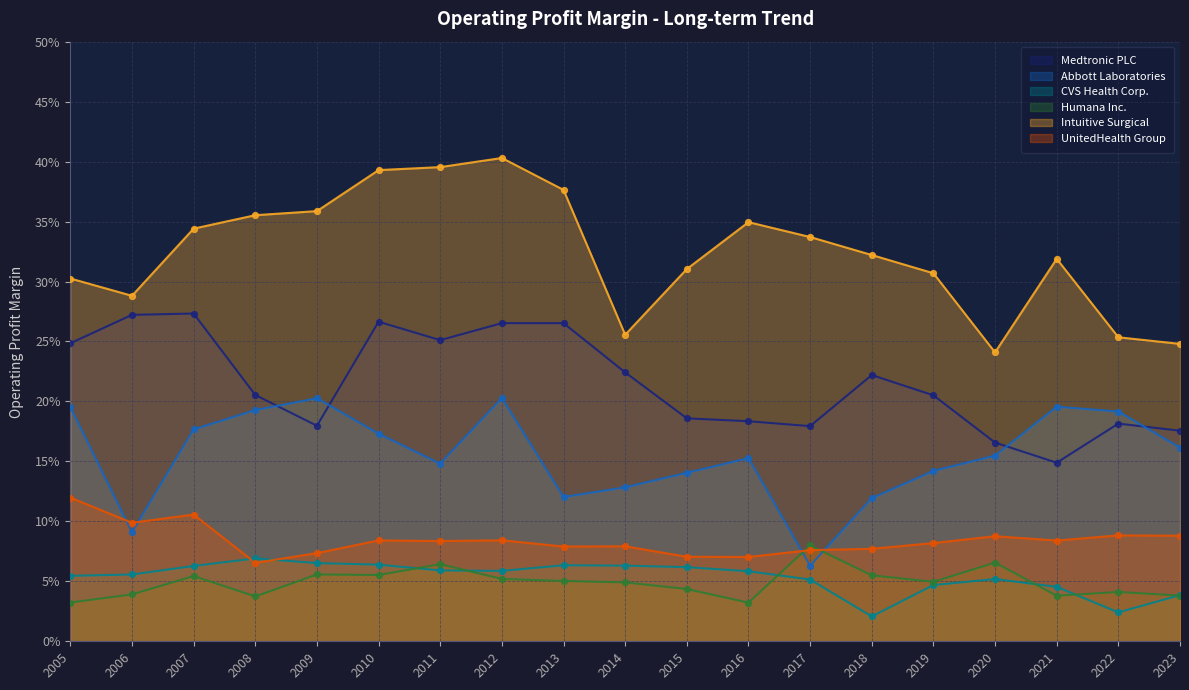

At how many categories does at least one series exceed 0?

19